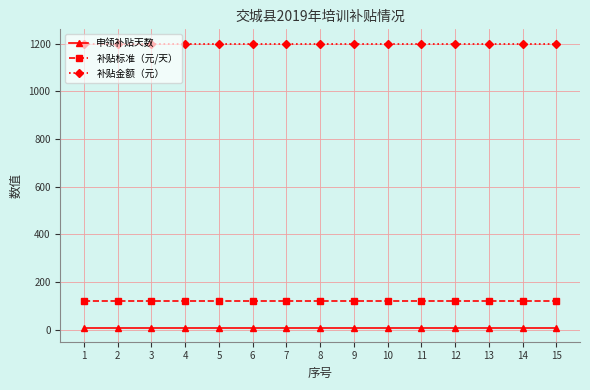

Which category has the lowest value in the 补贴标准（元/天） series?

1